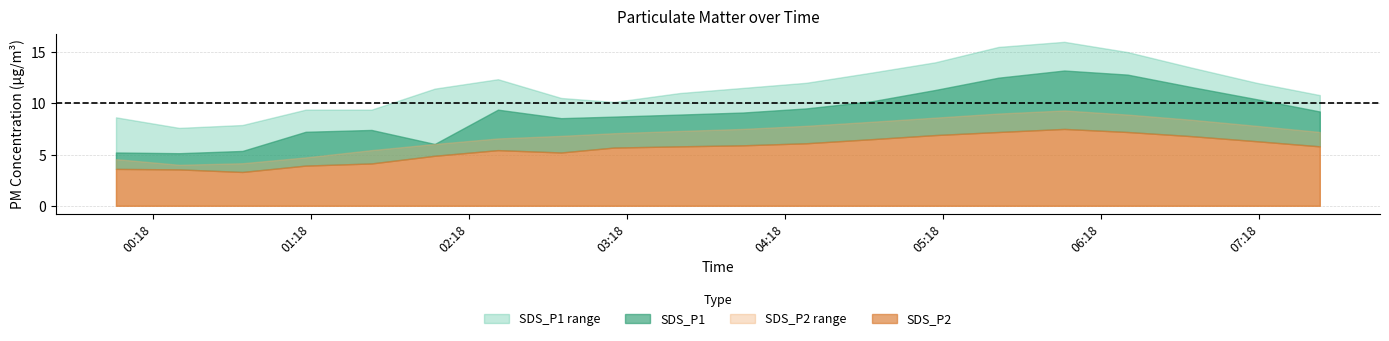

What is the label of the 7th point from the right?

2024/03/03 05:15